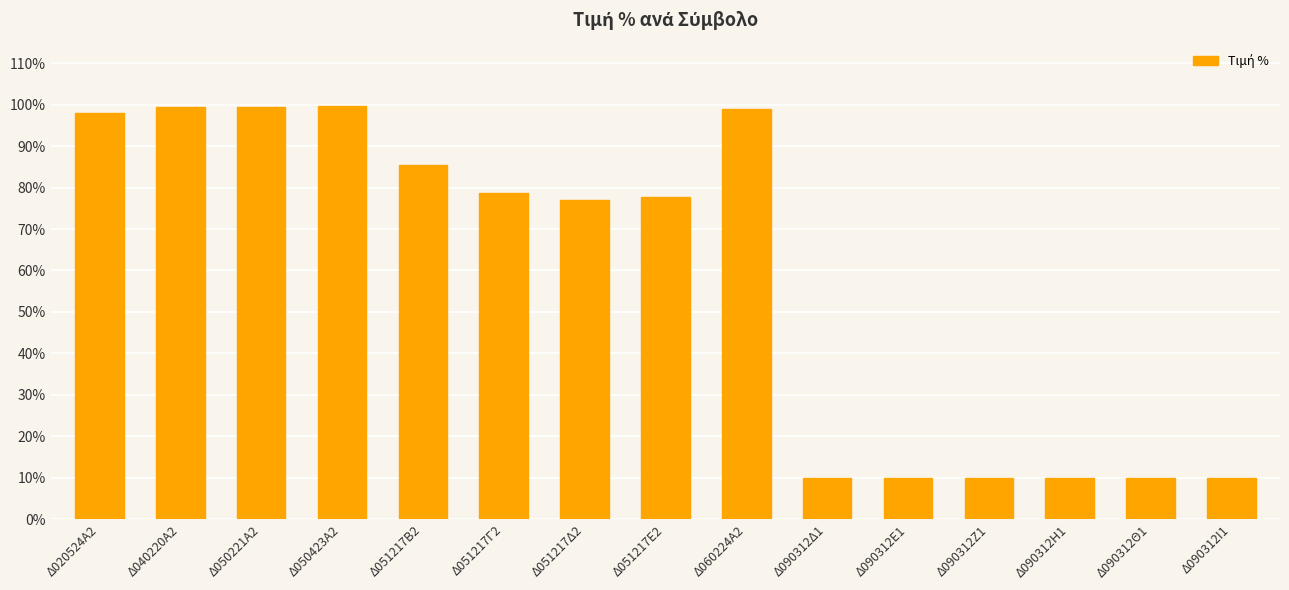

What is the change in value from Δ050423Α2 to Δ090312Η1?

-89.8